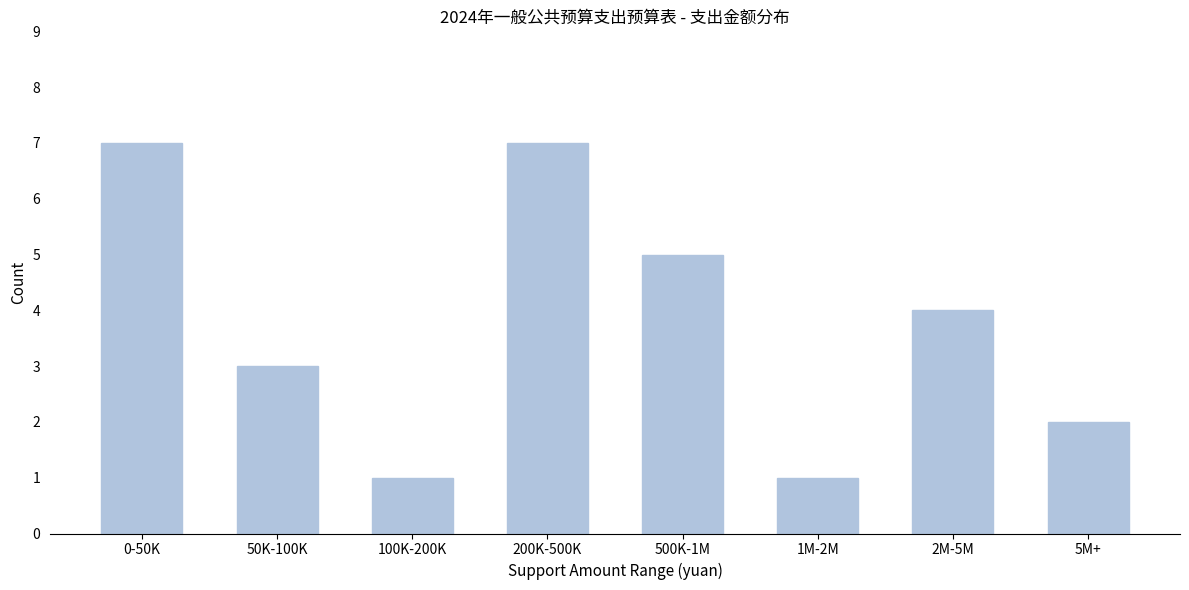

Reading left to right, what are all the values shown in this chart?

0-50K=7	50K-100K=3	100K-200K=1	200K-500K=7	500K-1M=5	1M-2M=1	2M-5M=4	5M+=2